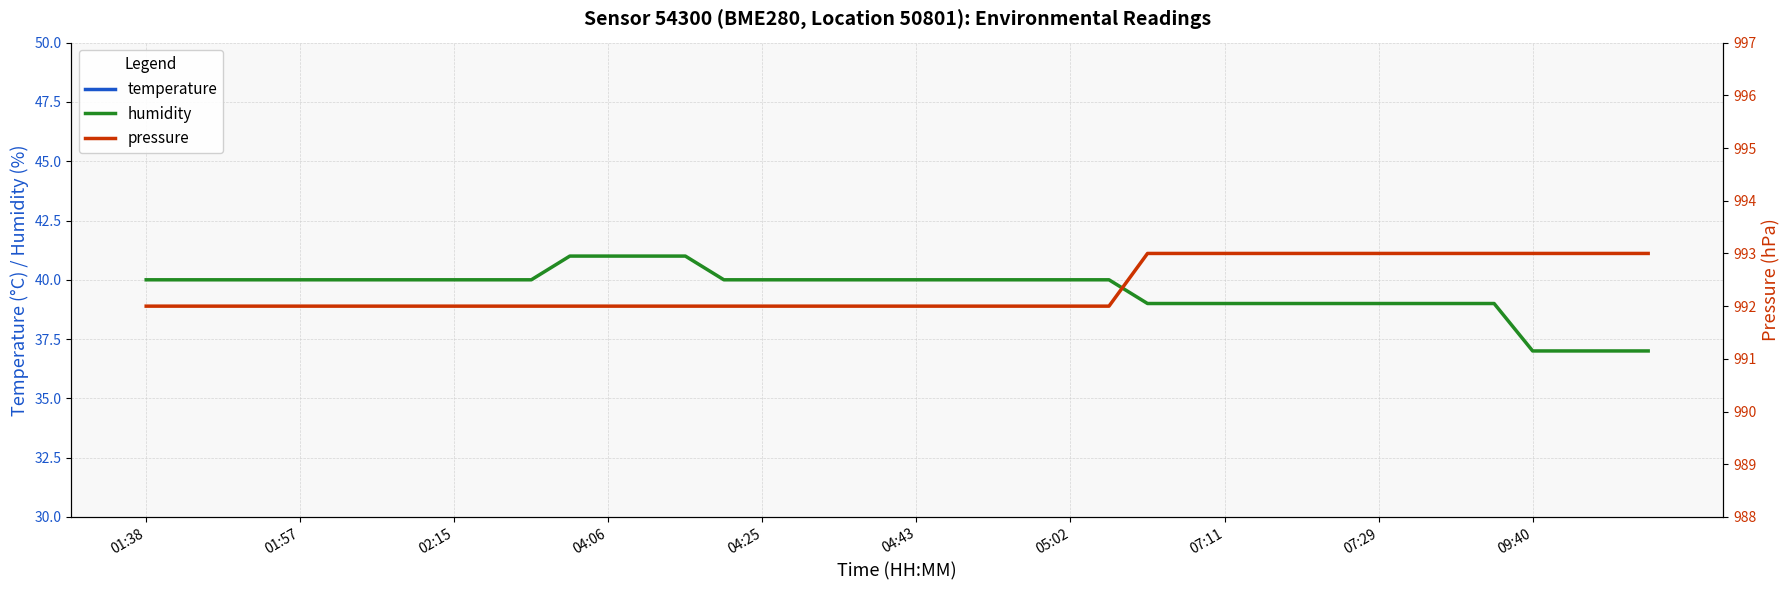

The humidity series shows 40.0 at 25. True or false?

True